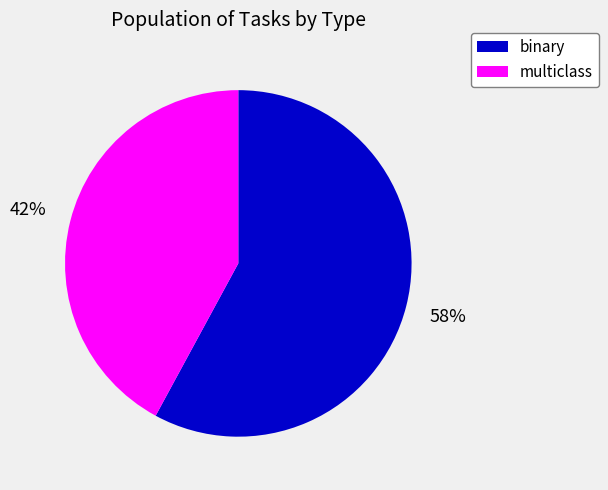

Between binary and multiclass, which is larger?

binary